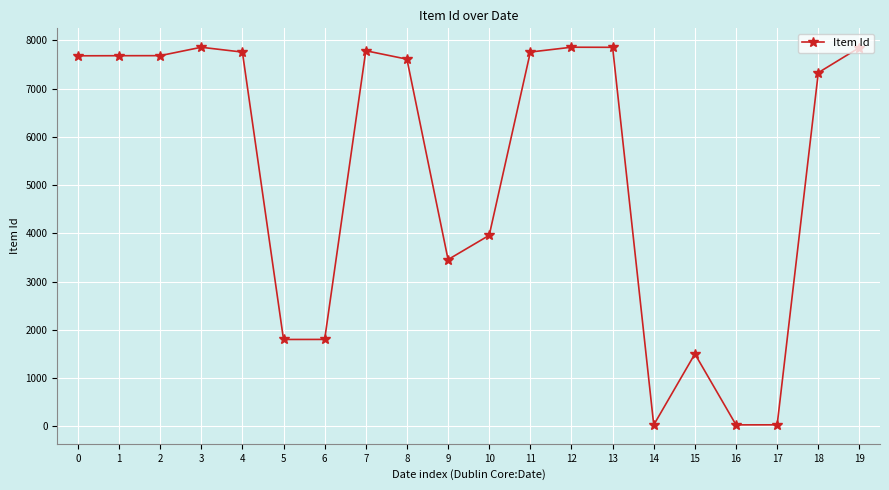

Read the value at 17.

29